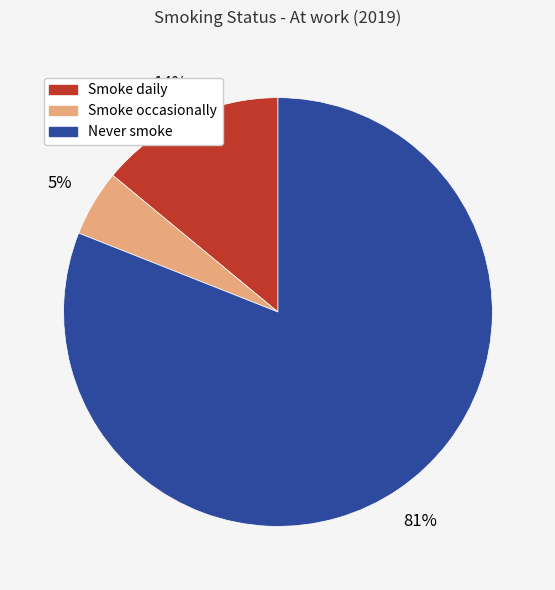

Count the number of slices in the pie.

3